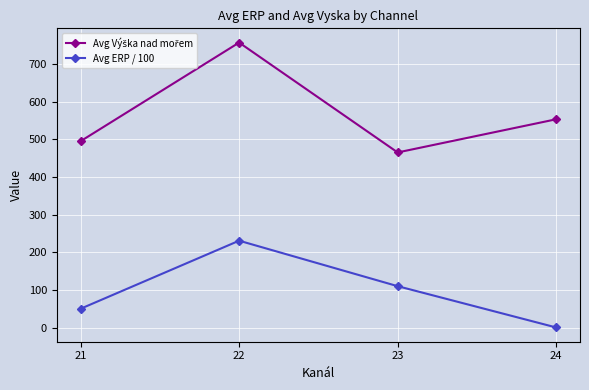

How many distinct data groups are displayed?

2